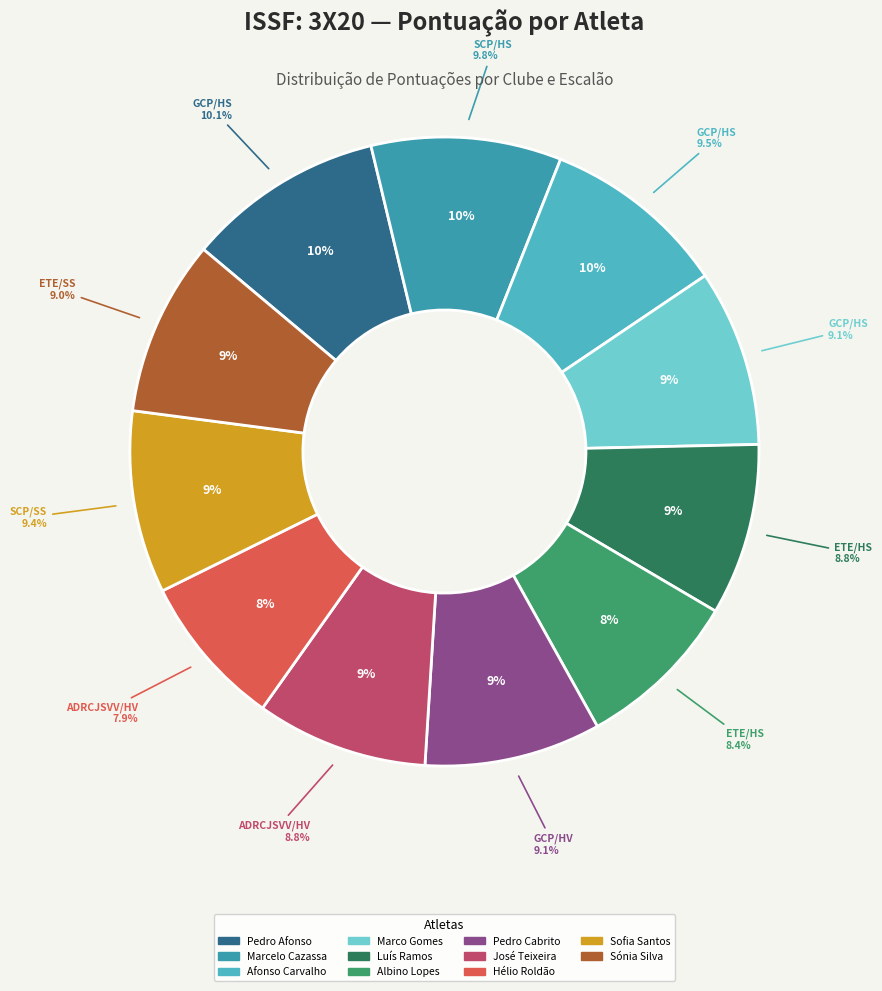

Is there a majority slice in this chart?

No